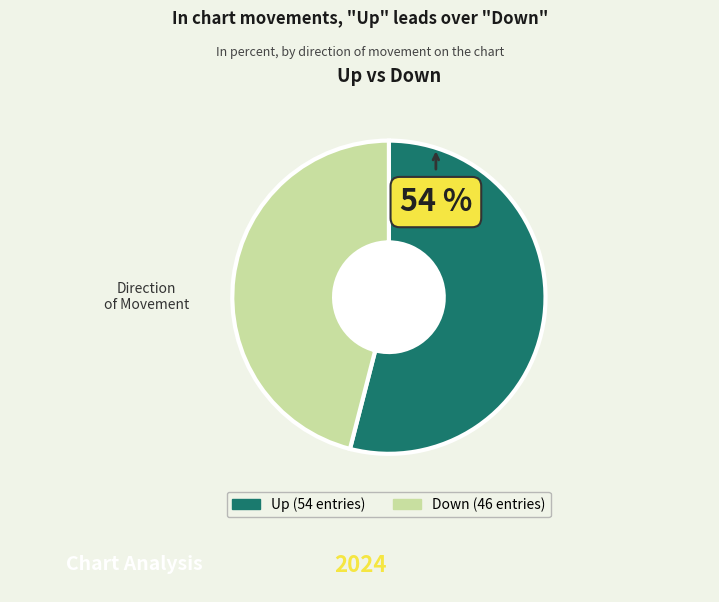

Is there any slice that represents more than half of the pie?

Yes